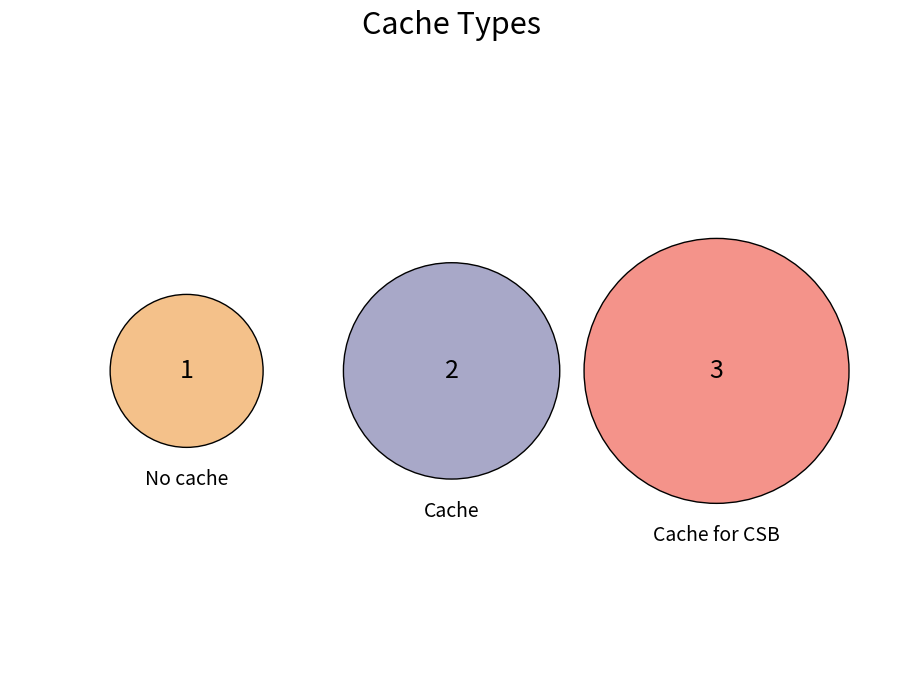

To the nearest percent, what is the combined percentage of Cache for CSB and No cache?

67%